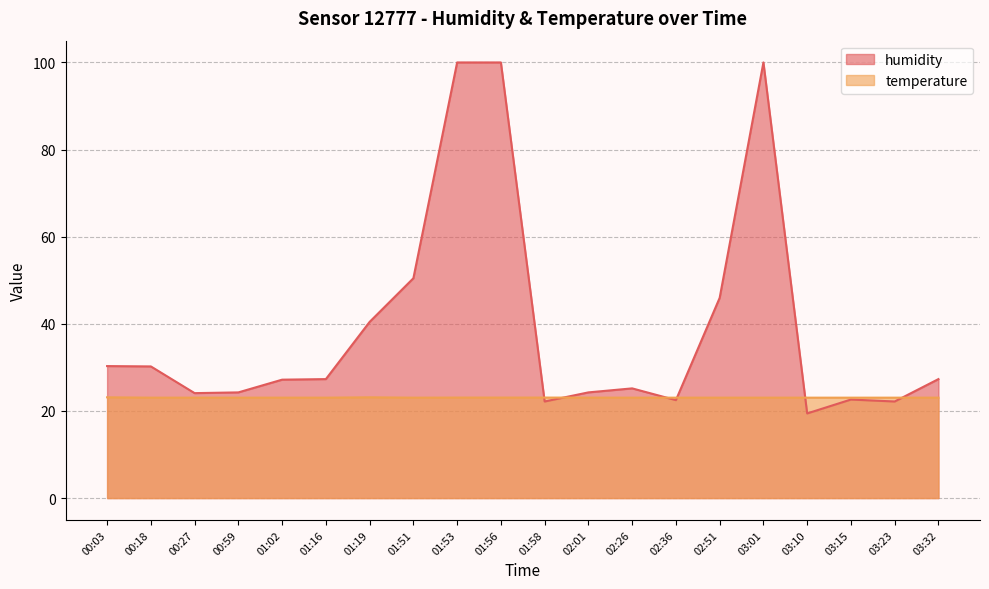

True or false: temperature has more than 0 interior local peaks.

True